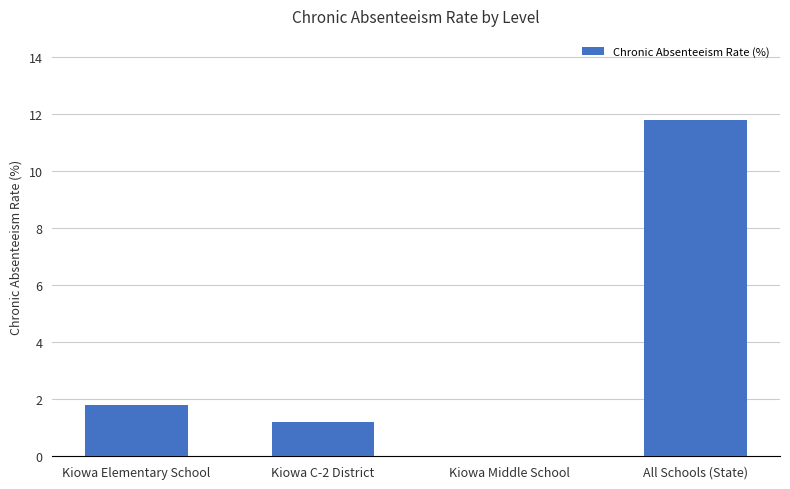

What is the sum of the values at Kiowa Middle School and Kiowa Elementary School?

1.8